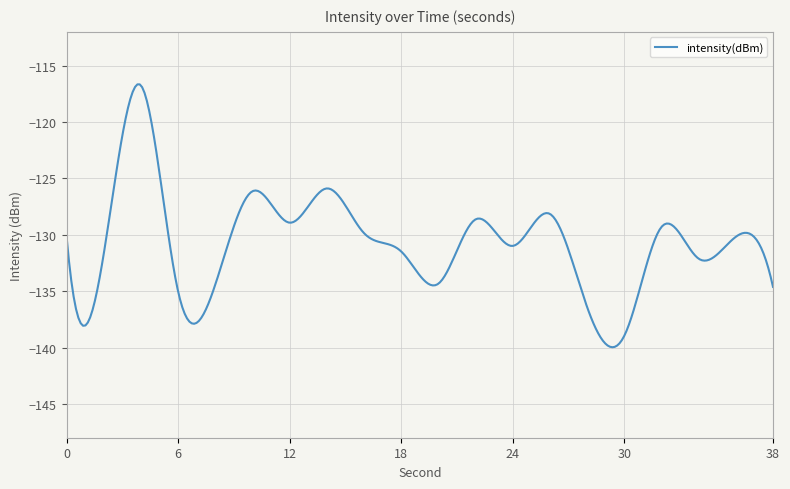

What is the difference between the maximum and minimum values?

23.3